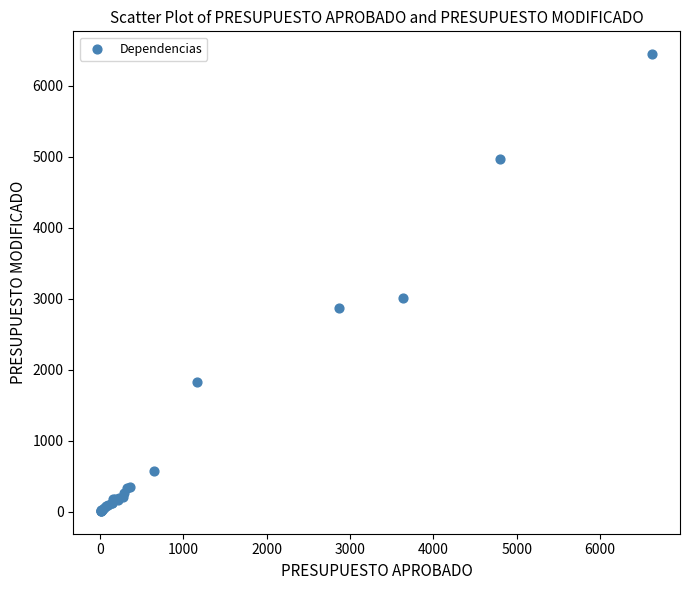

What Y value in the scatter plot is closest to 3225?

3005.5